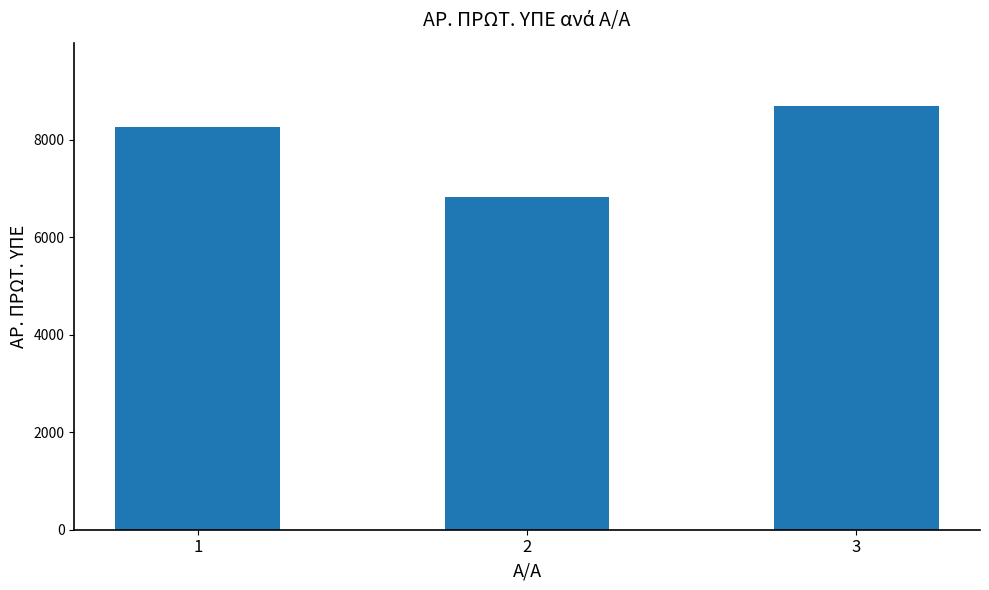

List the labels in order of value, smallest first.

2, 1, 3